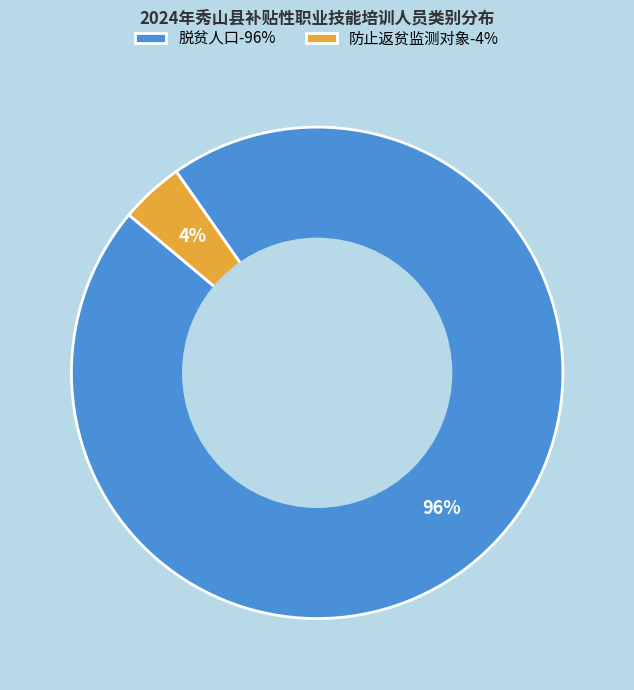

True or false: 防止返贫监测对象 accounts for 18% of the total.

False